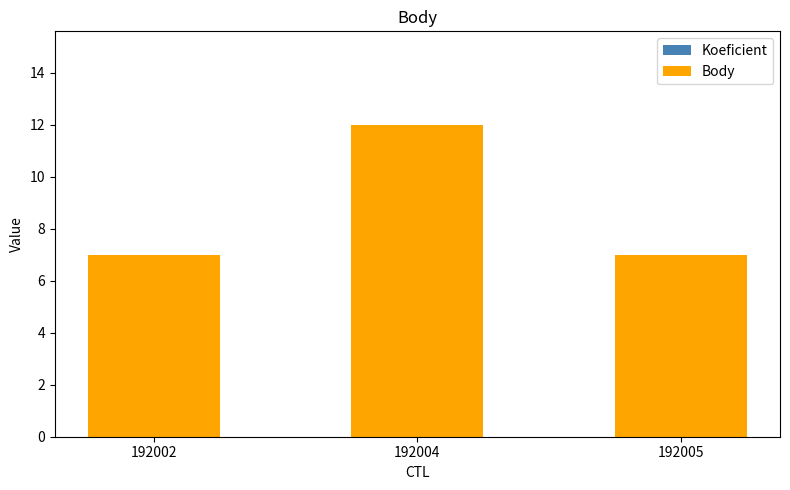

Which series has the largest total across all categories?

Koeficient